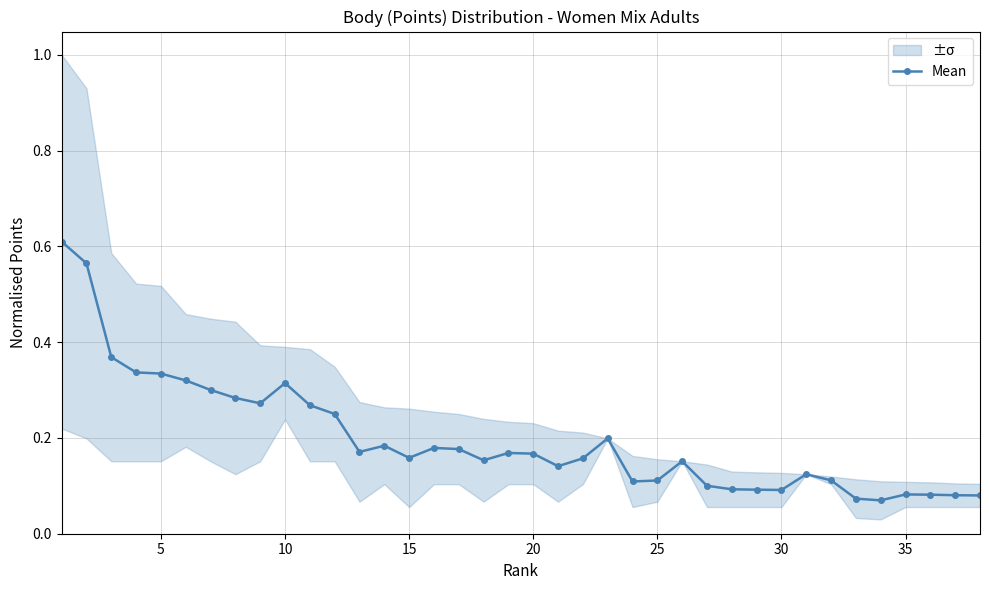

What is the difference between the maximum and minimum values?

0.5